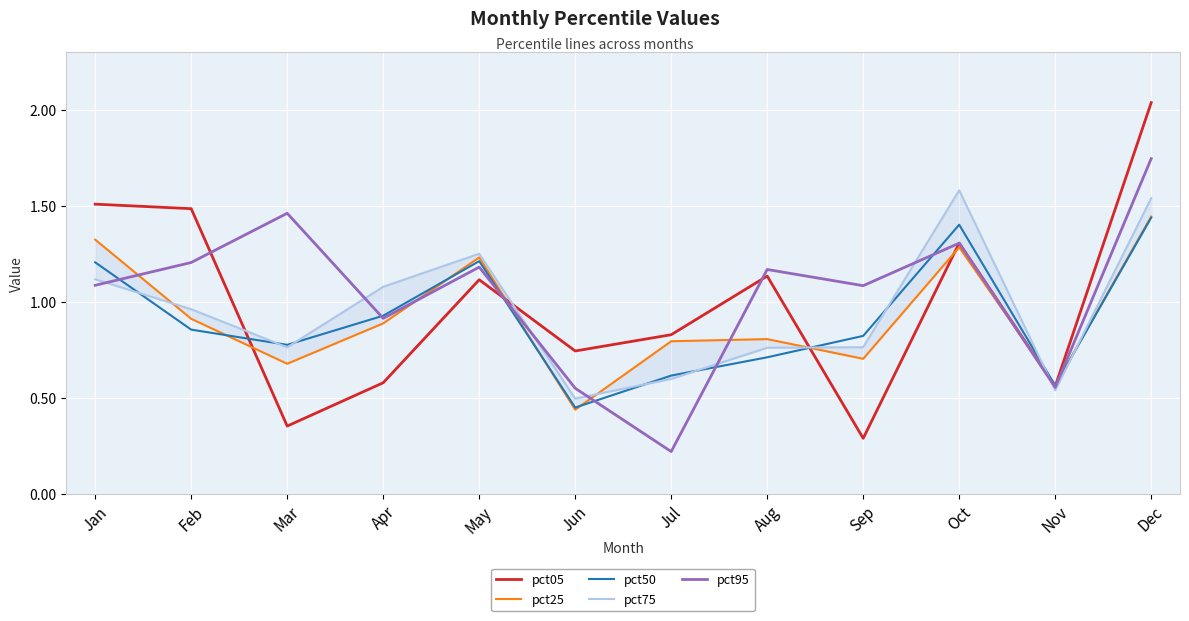

Is it true that pct25 equals 0.7 at May?

False